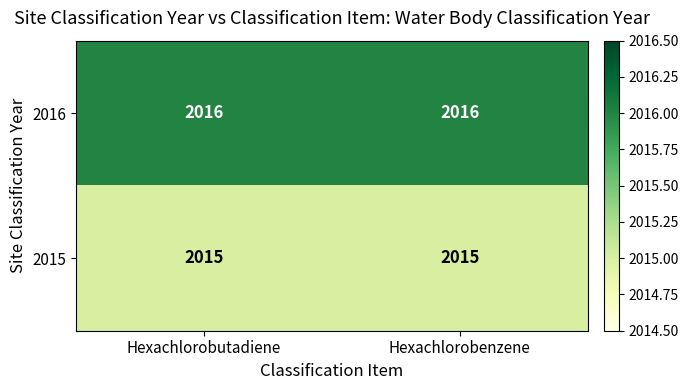

Reading left to right, list all the values displayed in this chart.

2016: 2016	2016
2015: 2015	2015